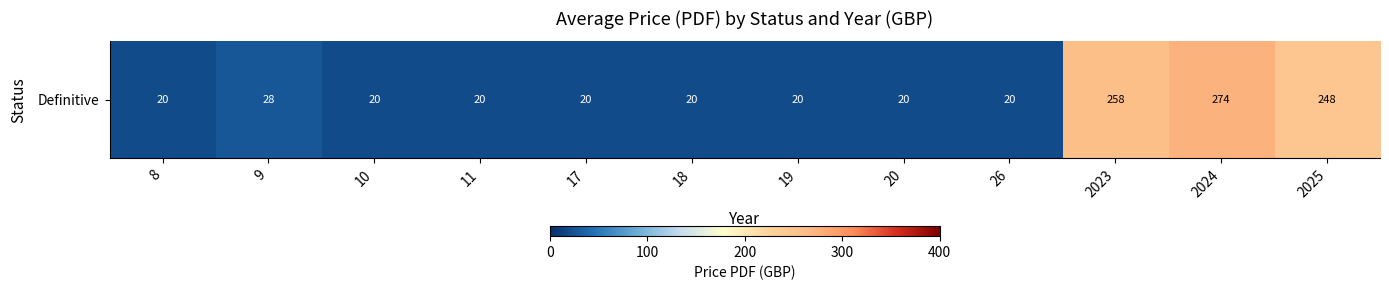

How many data points does each series have?

12